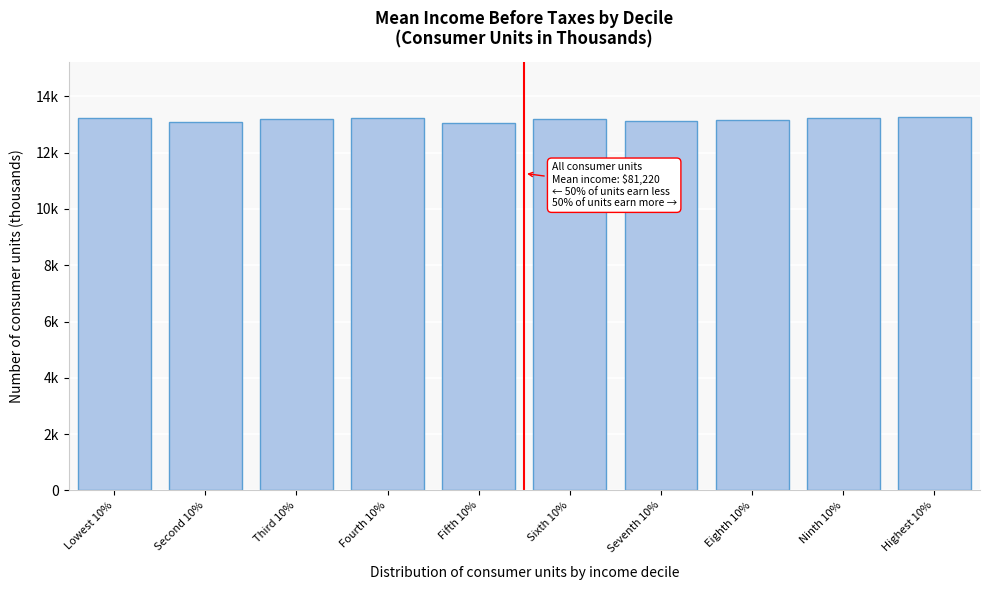

Are the bars horizontal?

No